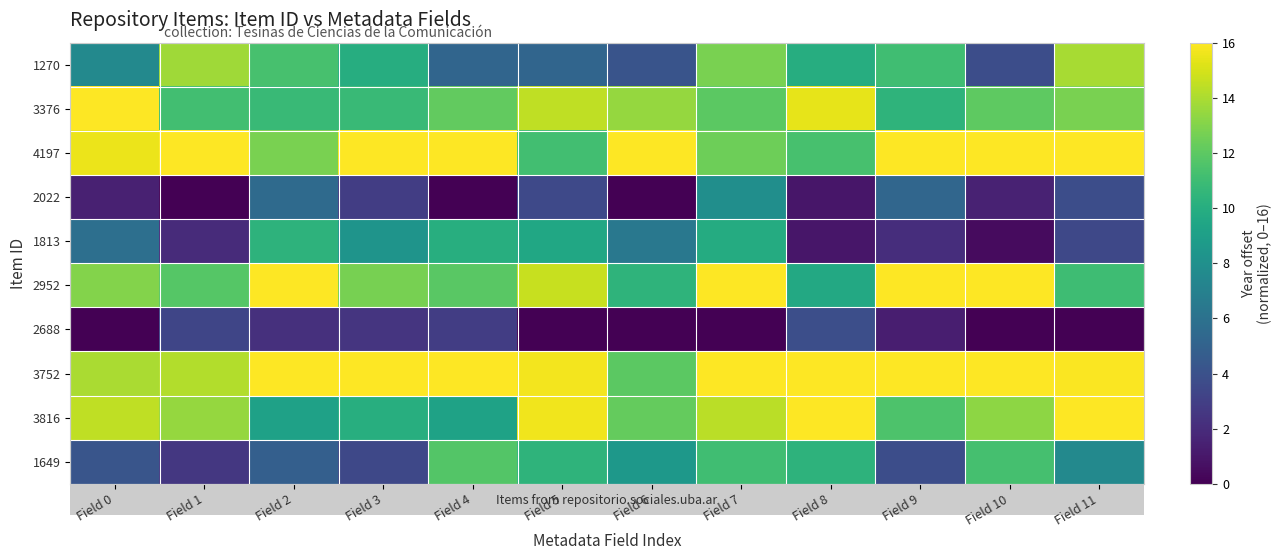

Count the number of categories in the chart.

12